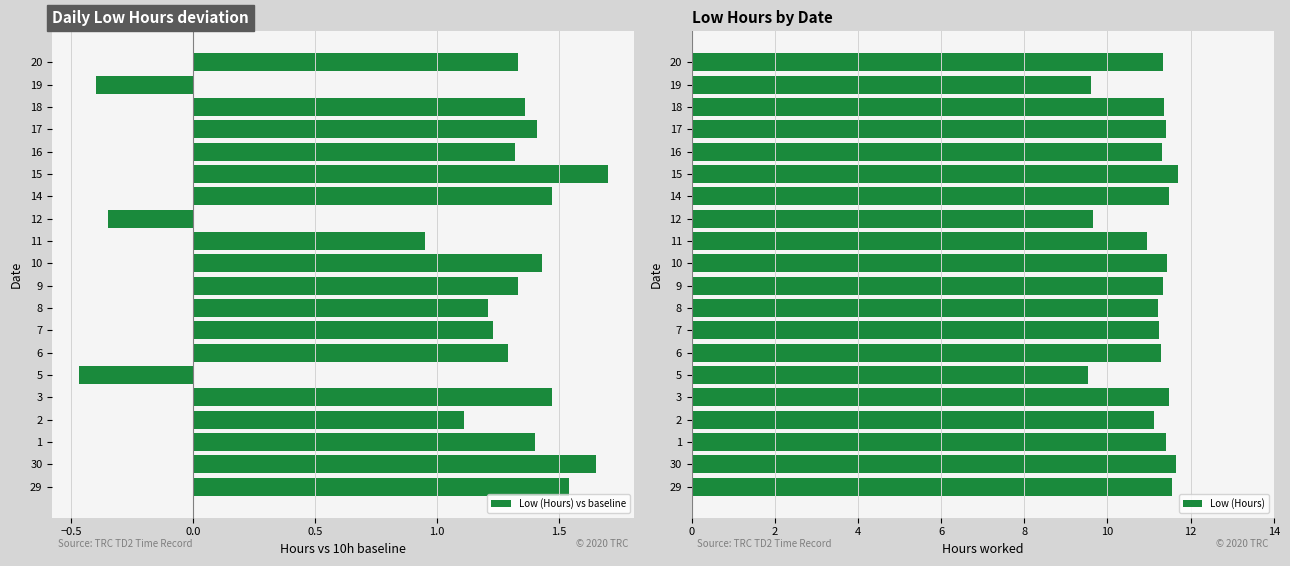

What is the sum of all Low (Hours) vs baseline values?

22.0